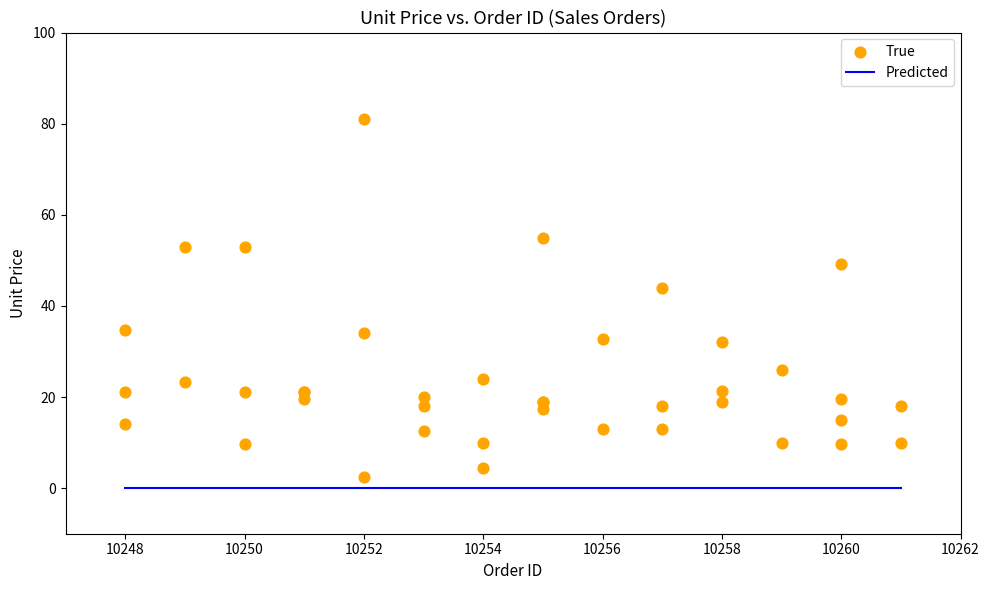

What Y value in the scatter plot is closest to 41?

43.9